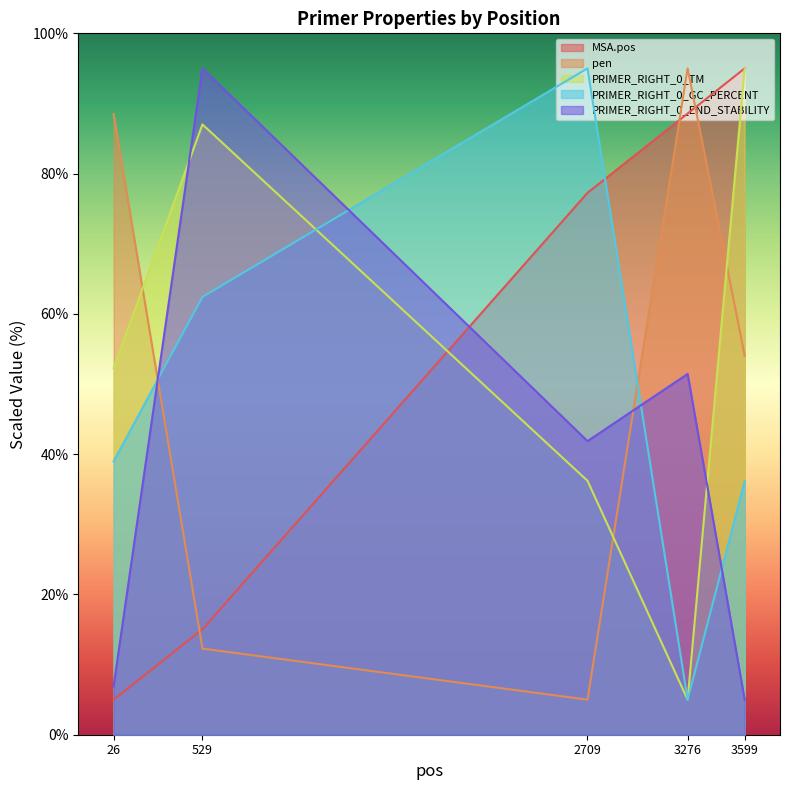

Which category has the highest value across all series?

3599